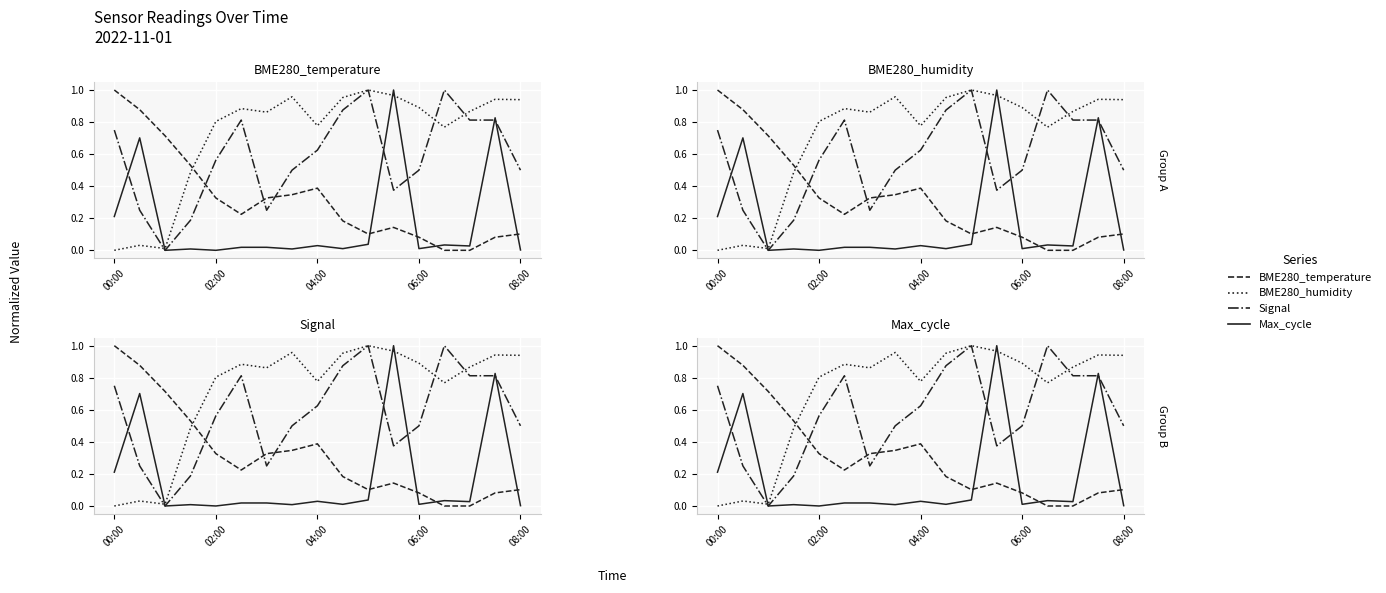

Reading right to left, extract all data points from this chart.

BME280_temperature: 0.1	0.1	0.0	0.0	0.1	0.1	0.1	0.2	0.4	0.3	0.3	0.2	0.3	0.5	0.7	0.9	1.0
BME280_humidity: 0.9	0.9	0.9	0.8	0.9	1.0	1.0	1.0	0.8	1.0	0.9	0.9	0.8	0.5	0.0	0.0	0.0
Signal: 0.5	0.8	0.8	1.0	0.5	0.4	1.0	0.9	0.6	0.5	0.2	0.8	0.6	0.2	0.0	0.2	0.7
Max_cycle: 0.0	0.8	0.0	0.0	0.0	1.0	0.0	0.0	0.0	0.0	0.0	0.0	0.0	0.0	0.0	0.7	0.2